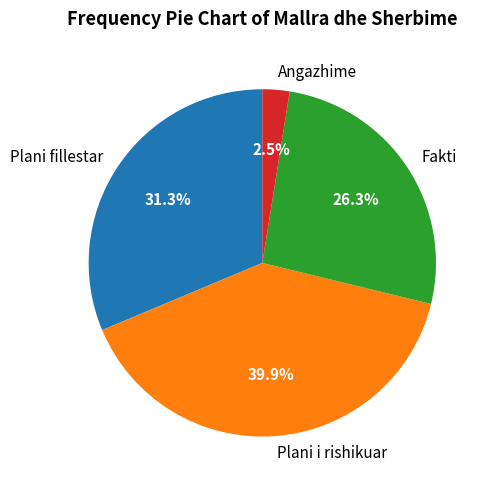

Do Fakti and Plani fillestar together represent more than half of the pie?

Yes